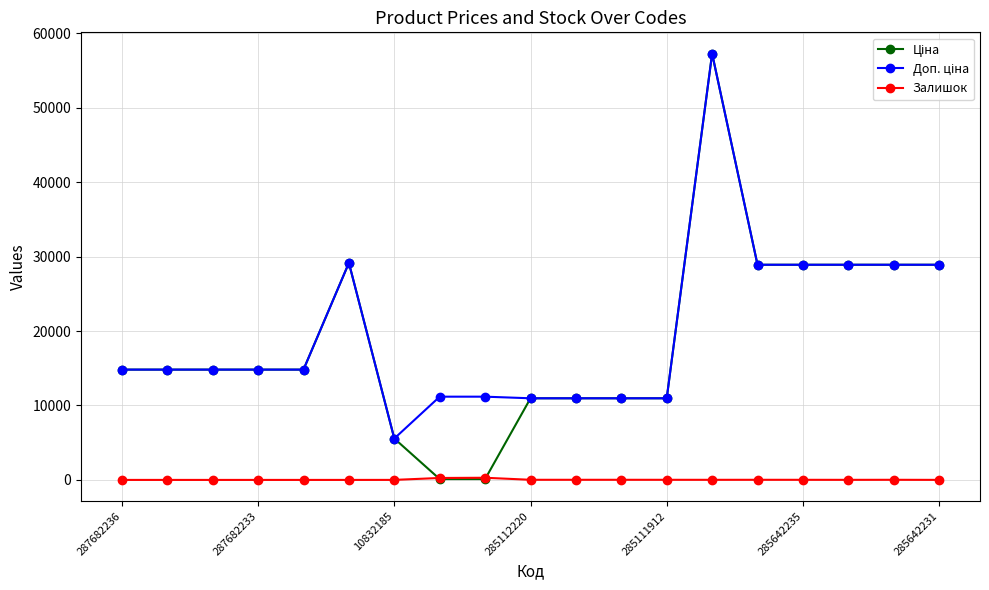

What is the highest value of the Залишок series?

290.0